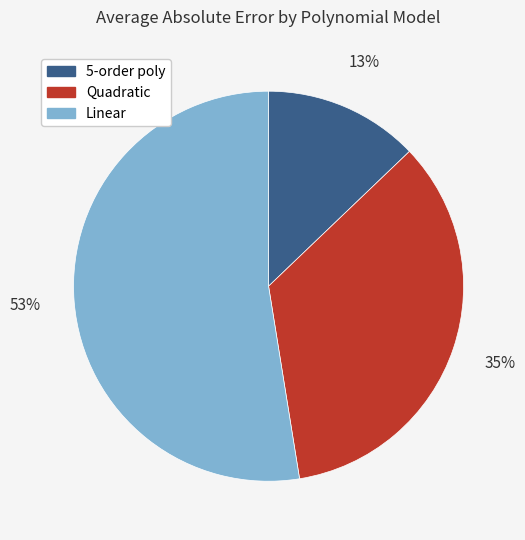

To the nearest percent, what is the difference between the largest and smallest slice percentages?

40%